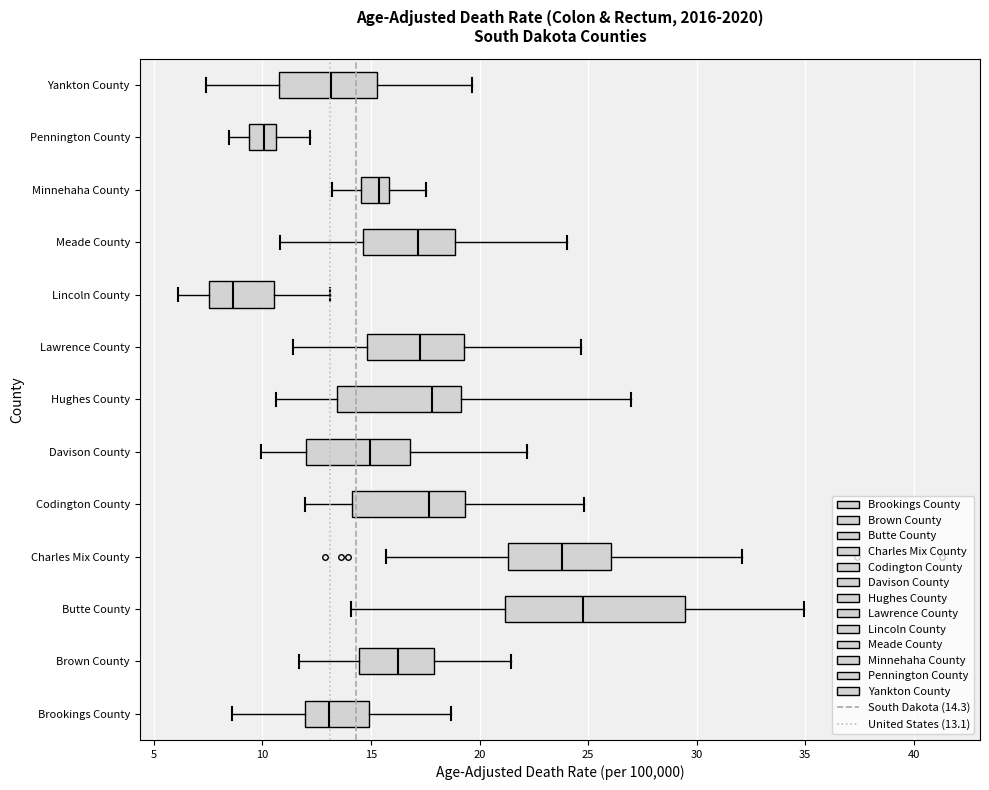

Which box has the furthest to the left median line?

Lincoln County